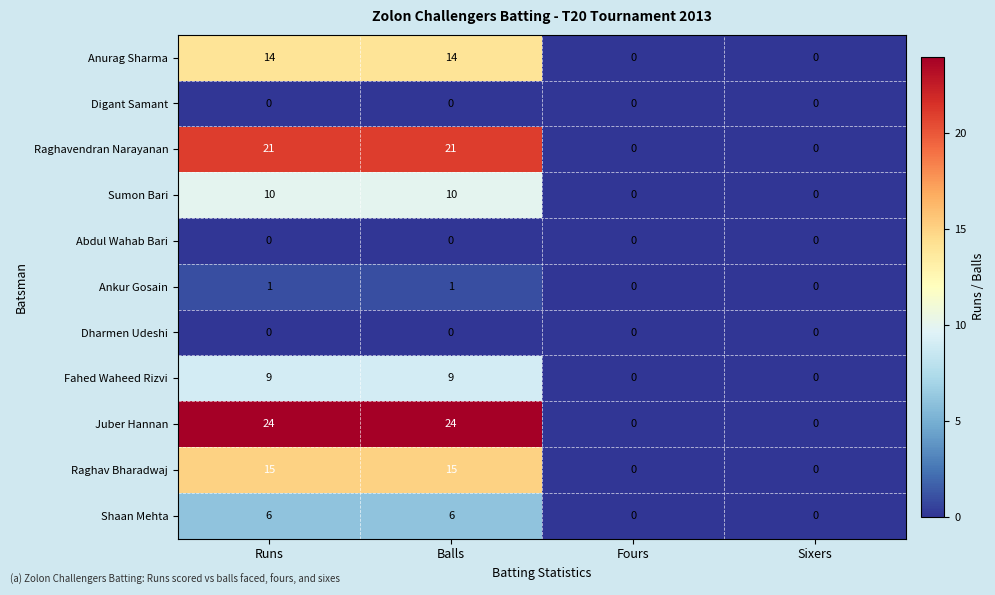

Count the Ankur Gosain values in the range 0 to 1.

4